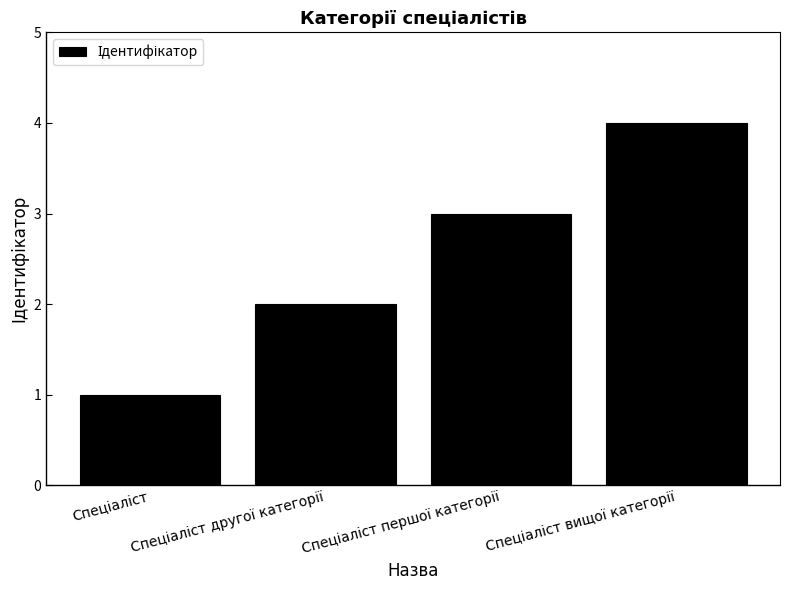

What is the greatest value displayed?

4